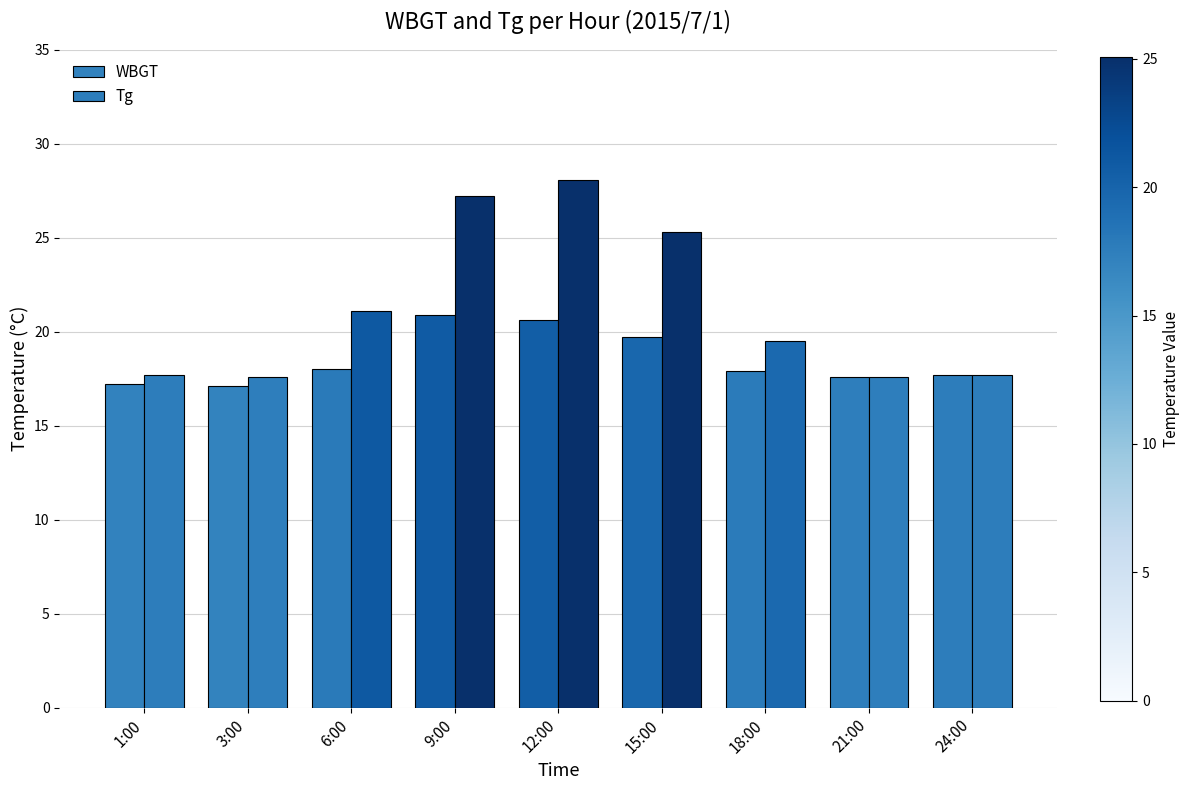

List the series in order of their peak value, highest first.

Tg, WBGT